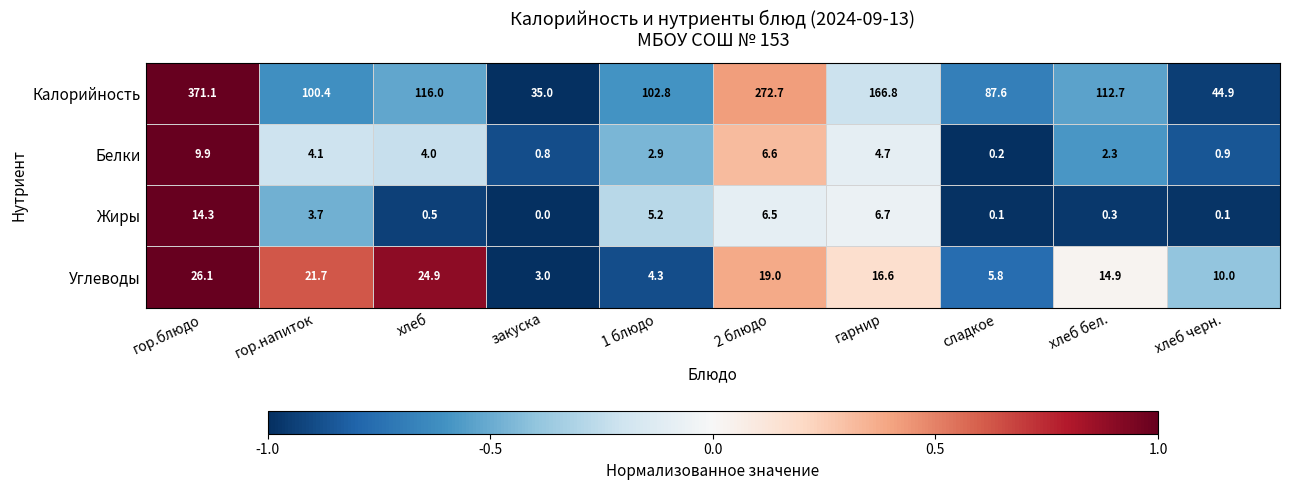

Which series has the widest spread of values?

Калорийность